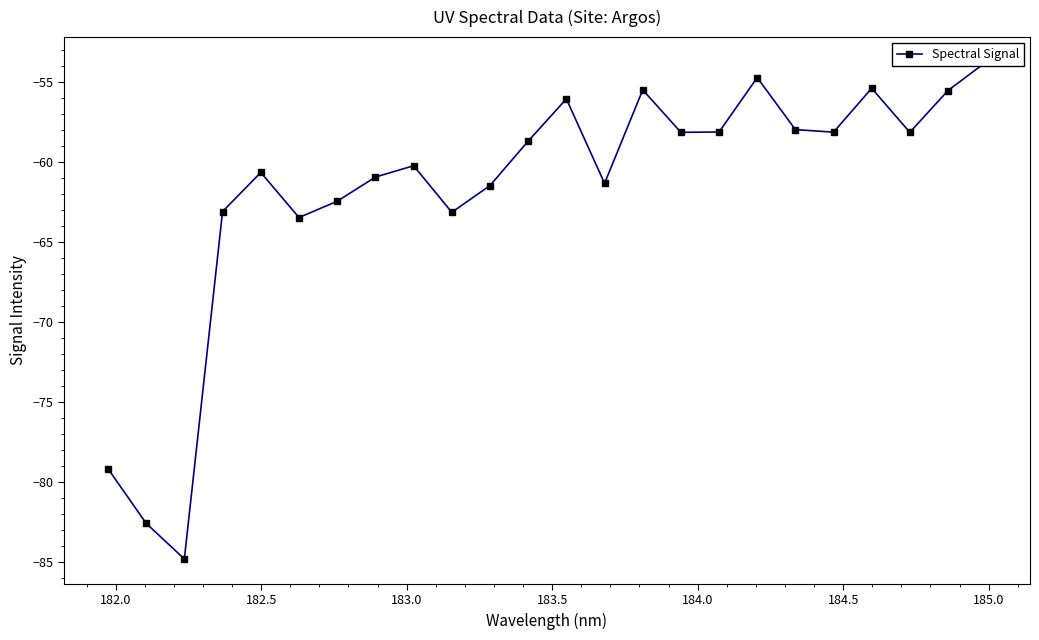

How many points are lower than both their immediate neighbors (excluding endpoints)?

7